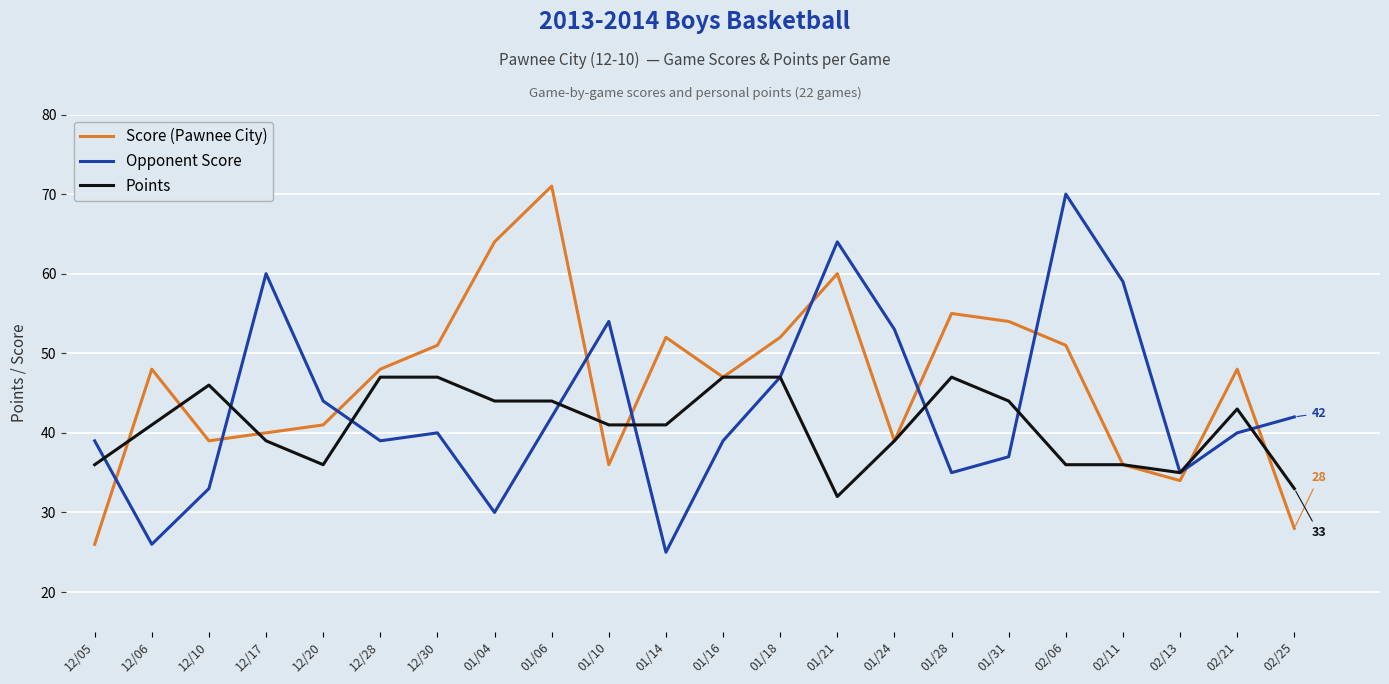

What is the greatest value displayed?

71